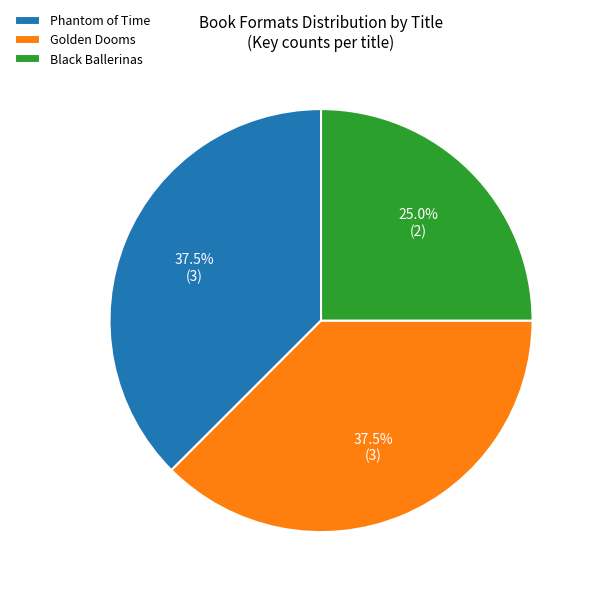

Does Golden Dooms represent more than half of the total?

No